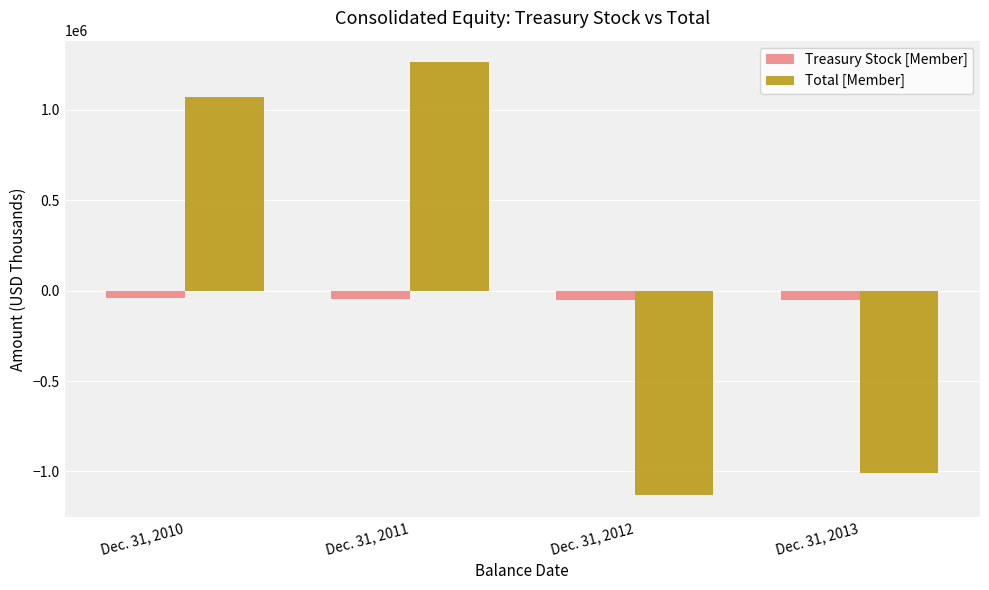

What is the sum of all Treasury Stock [Member] values?

-188755